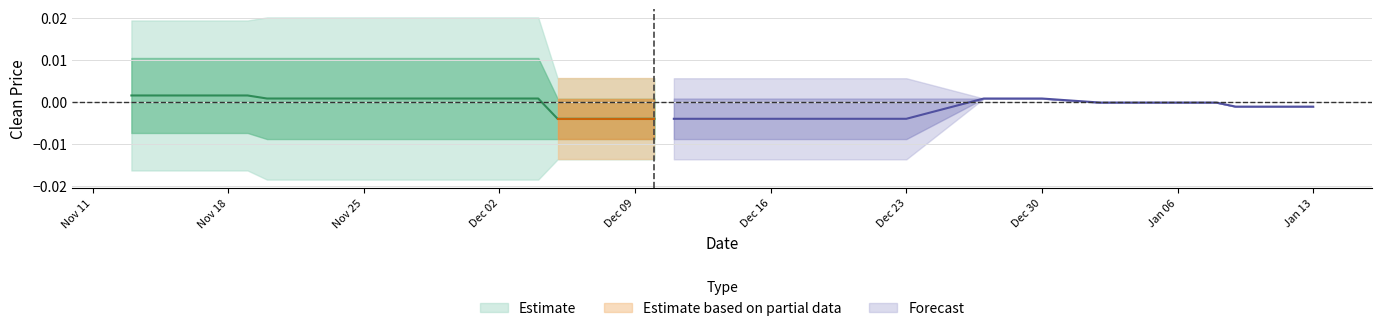

Is this an area chart (filled region under the line)?

No